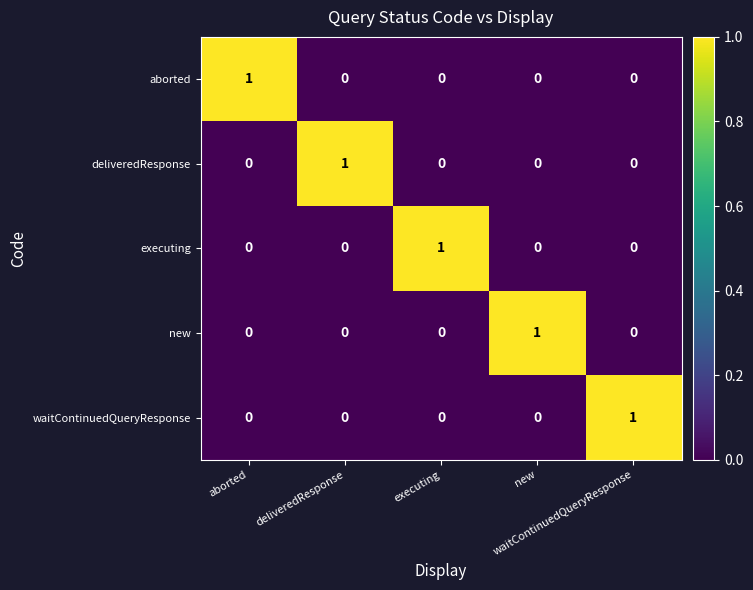

At how many categories does at least one series exceed 0?

5